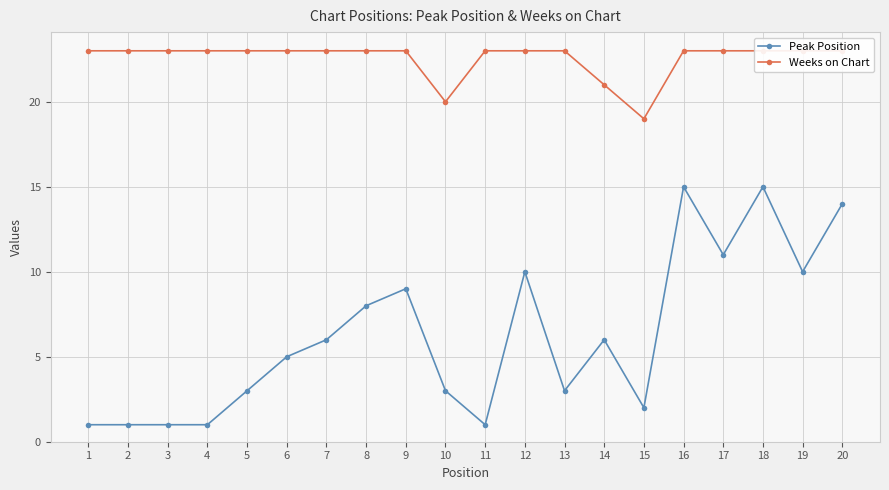

How many lines are shown in the chart?

2